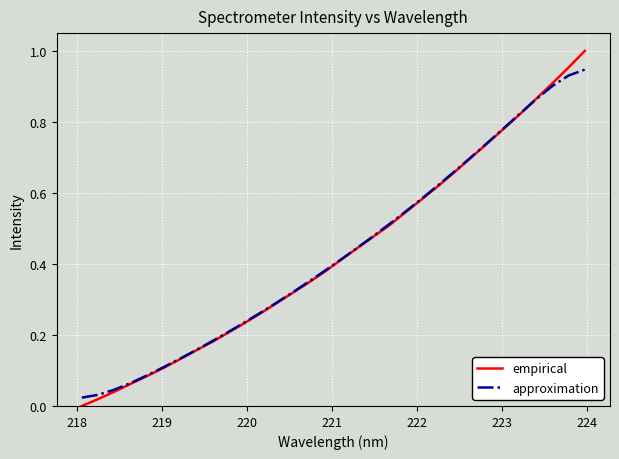

List the series in order of their peak value, lowest first.

approximation, empirical